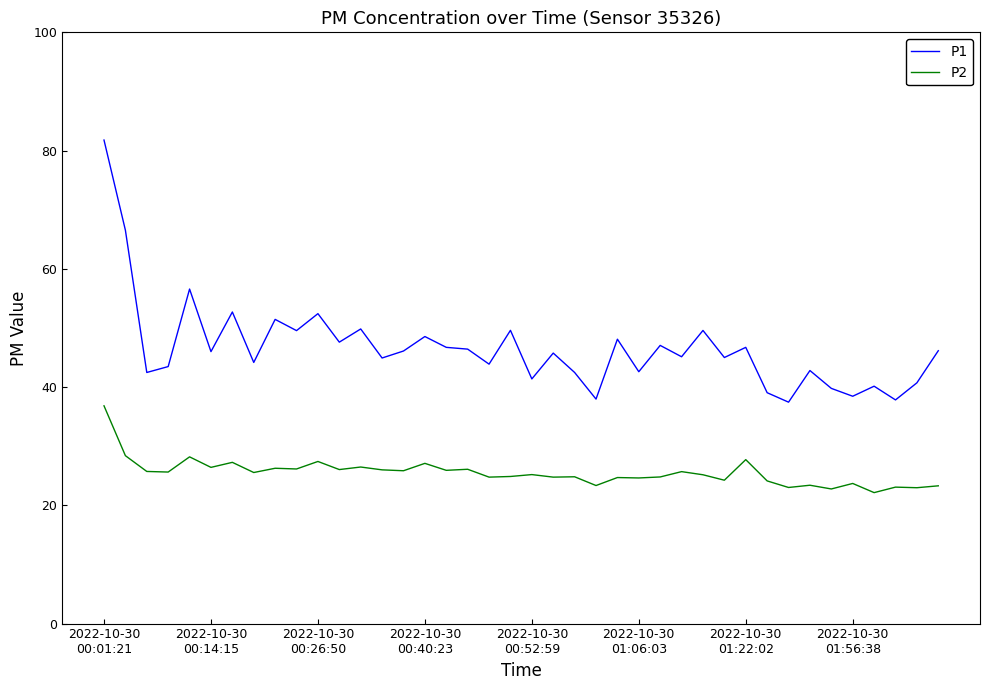

What is the maximum value for P2?

36.8